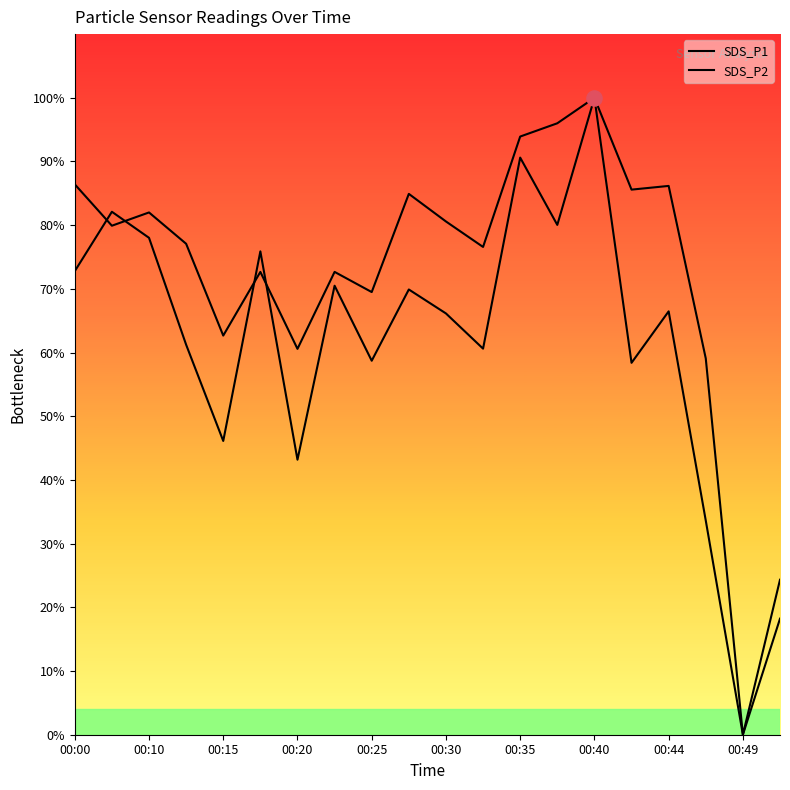

How many lines are shown in the chart?

2